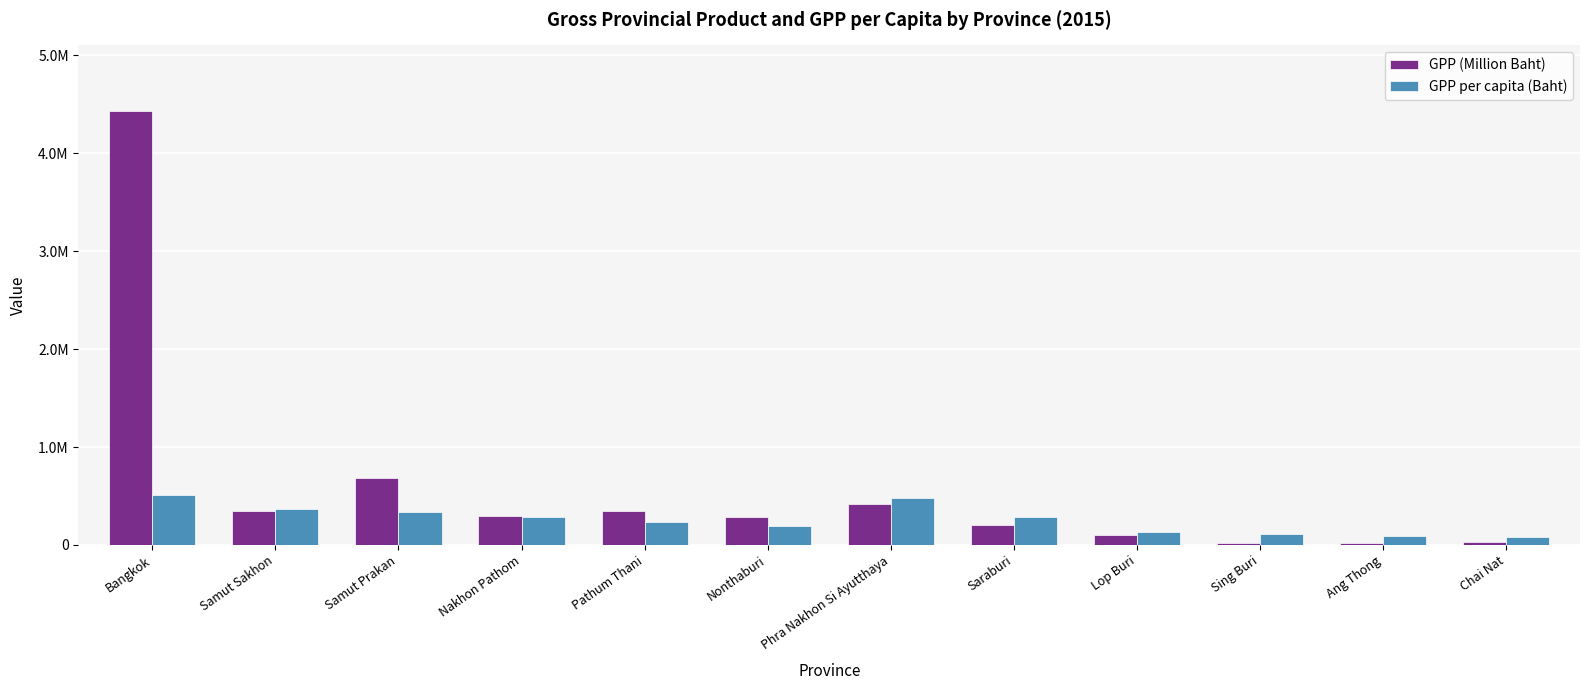

Are the bars horizontal?

No